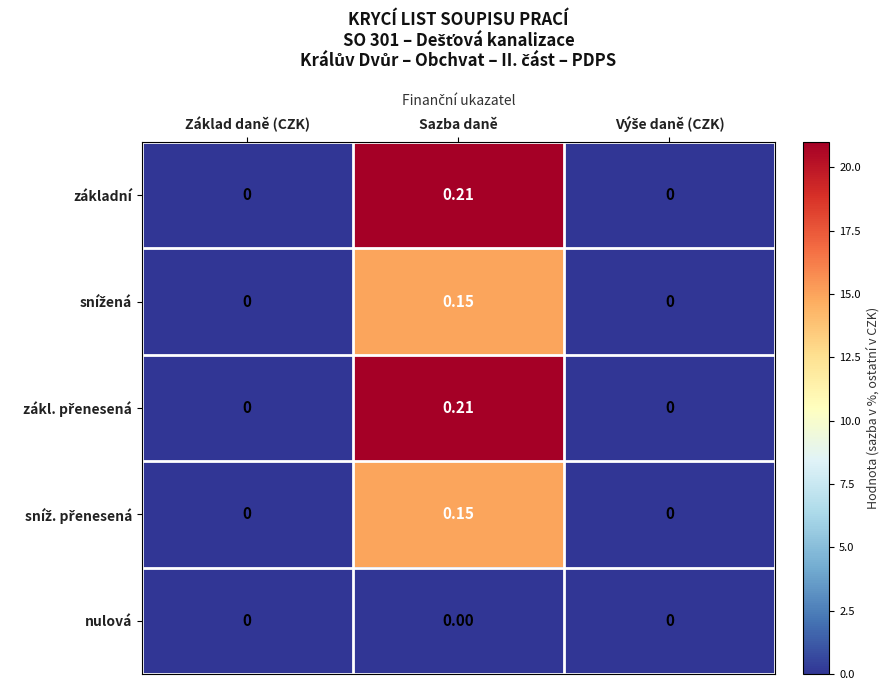

How many series are shown in this chart?

5